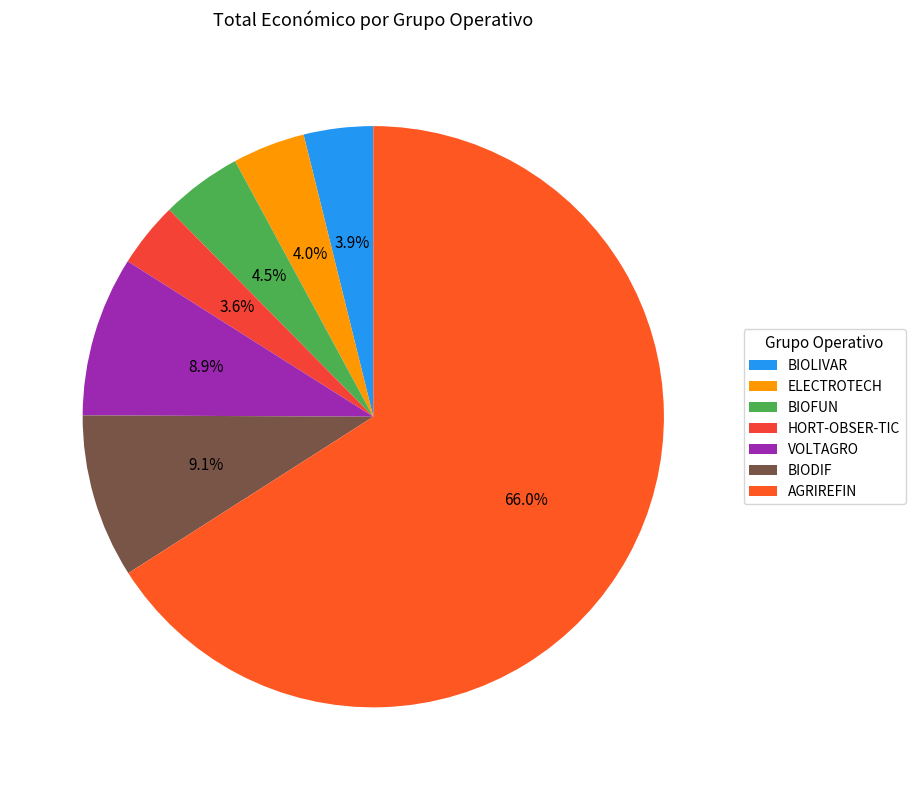

To the nearest percent, what is the difference between the largest and smallest slice percentages?

62%